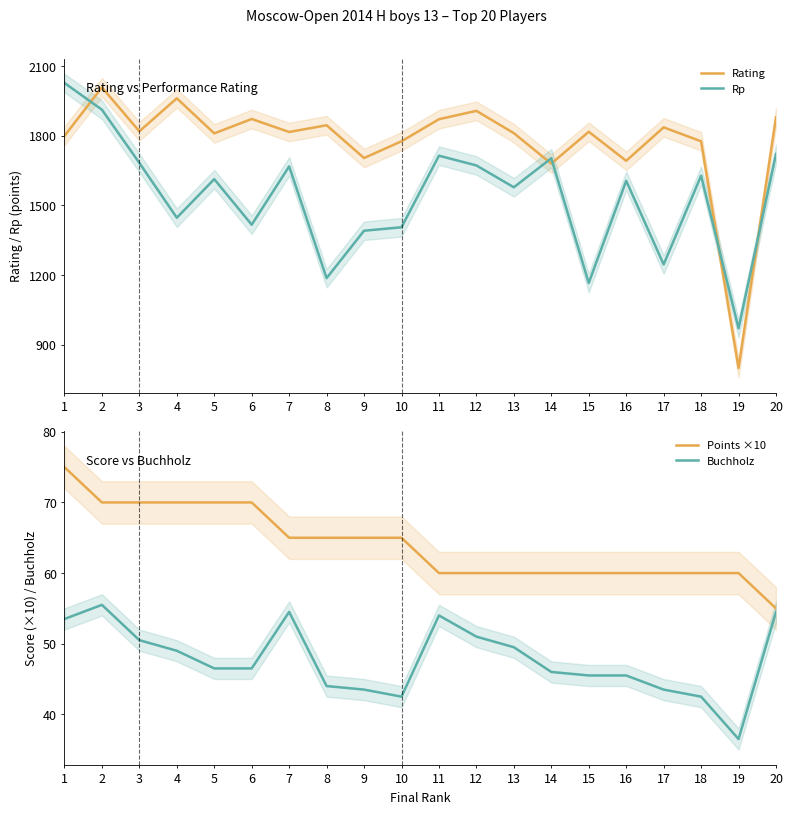

What is the difference between the Buchholz values at 9 and 20?

11.0